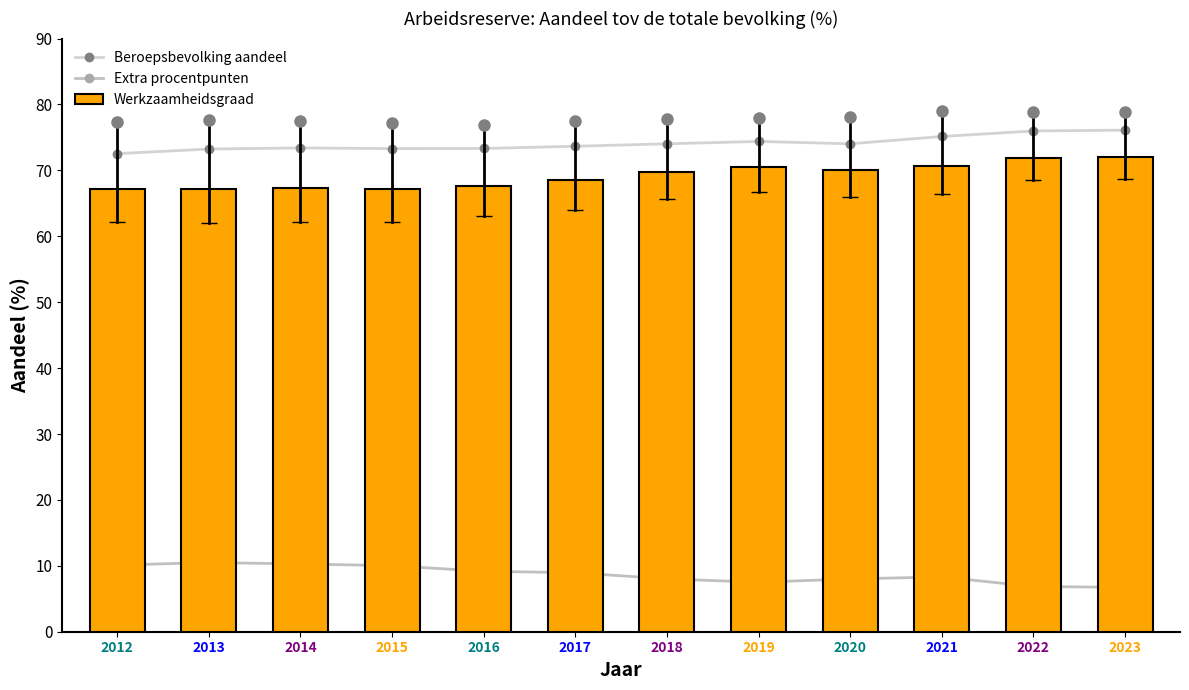

What is the minimum value for Werkzaamheidsgraad?

67.2